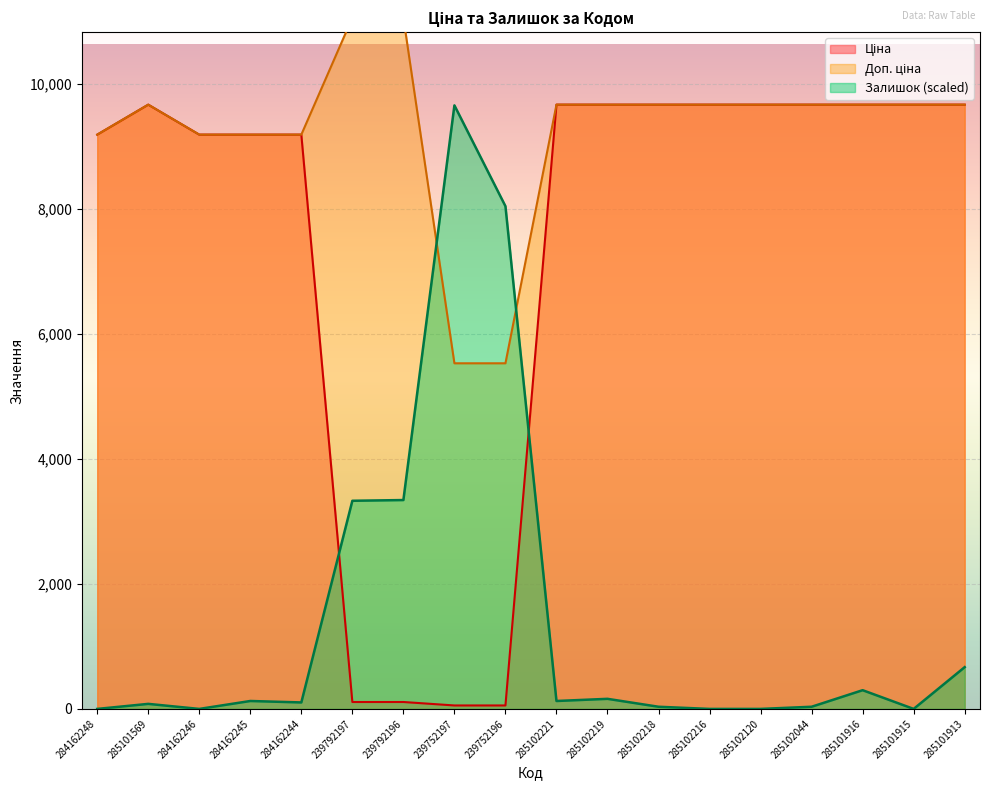

Which series ends up on top after the final intersection of Залишок and Ціна?

Ціна